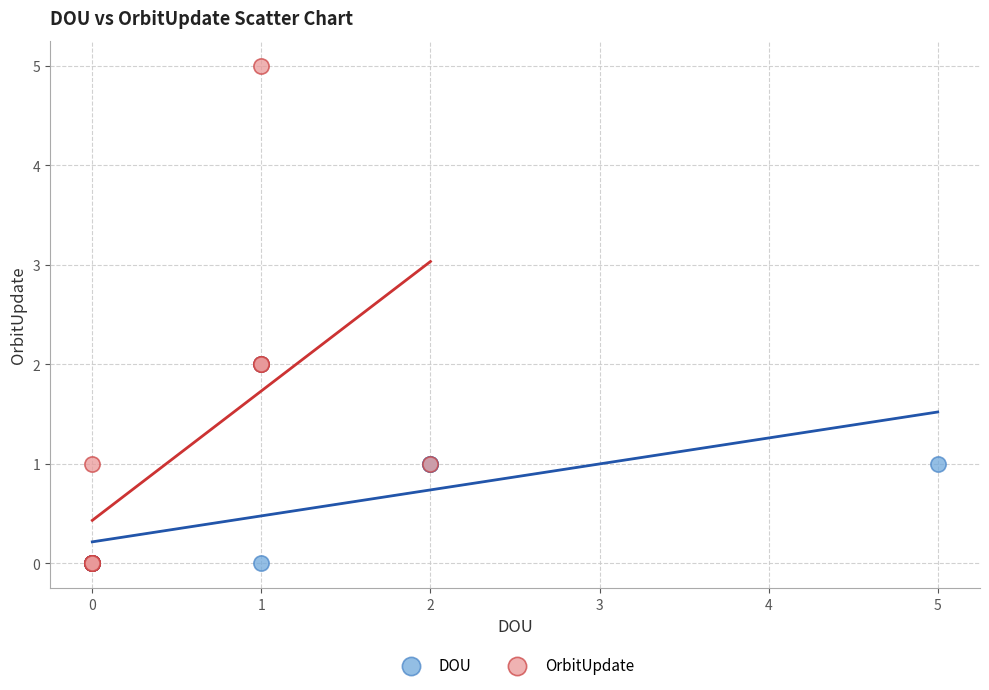

Which series contains the highest Y value?

OrbitUpdate